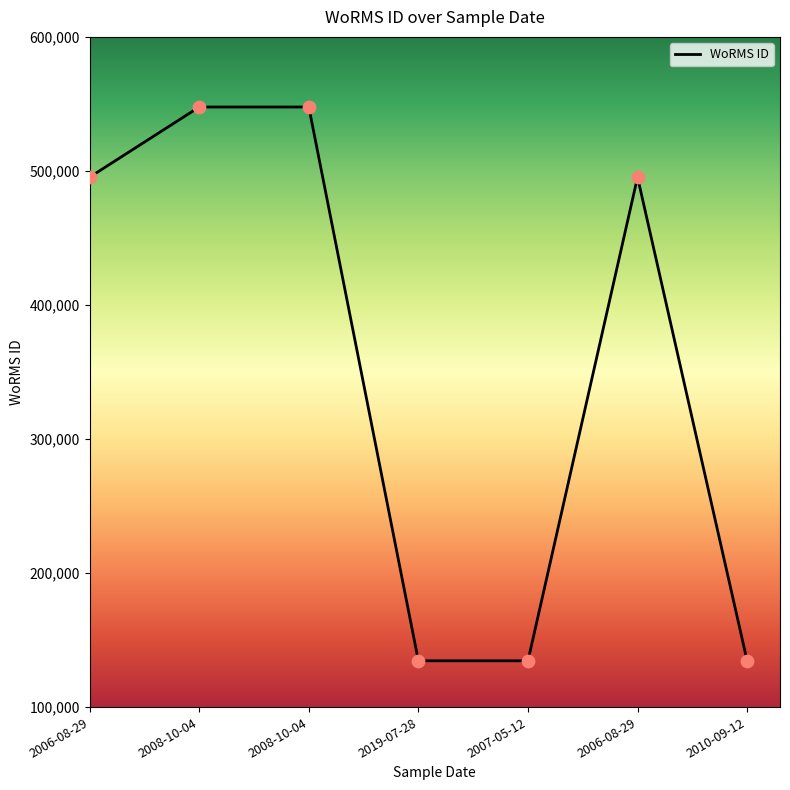

What is the ratio of the value at 2008-10-04 to the value at 2010-09-12?

4.1